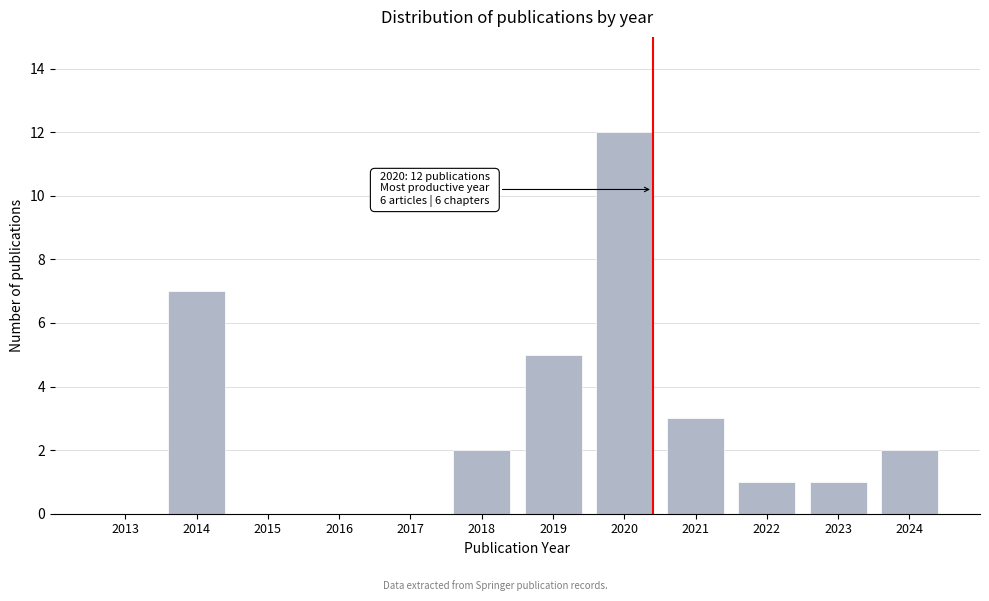

Reading left to right, transcribe all the data shown in this chart.

2013=0	2014=7	2015=0	2016=0	2017=0	2018=2	2019=5	2020=12	2021=3	2022=1	2023=1	2024=2